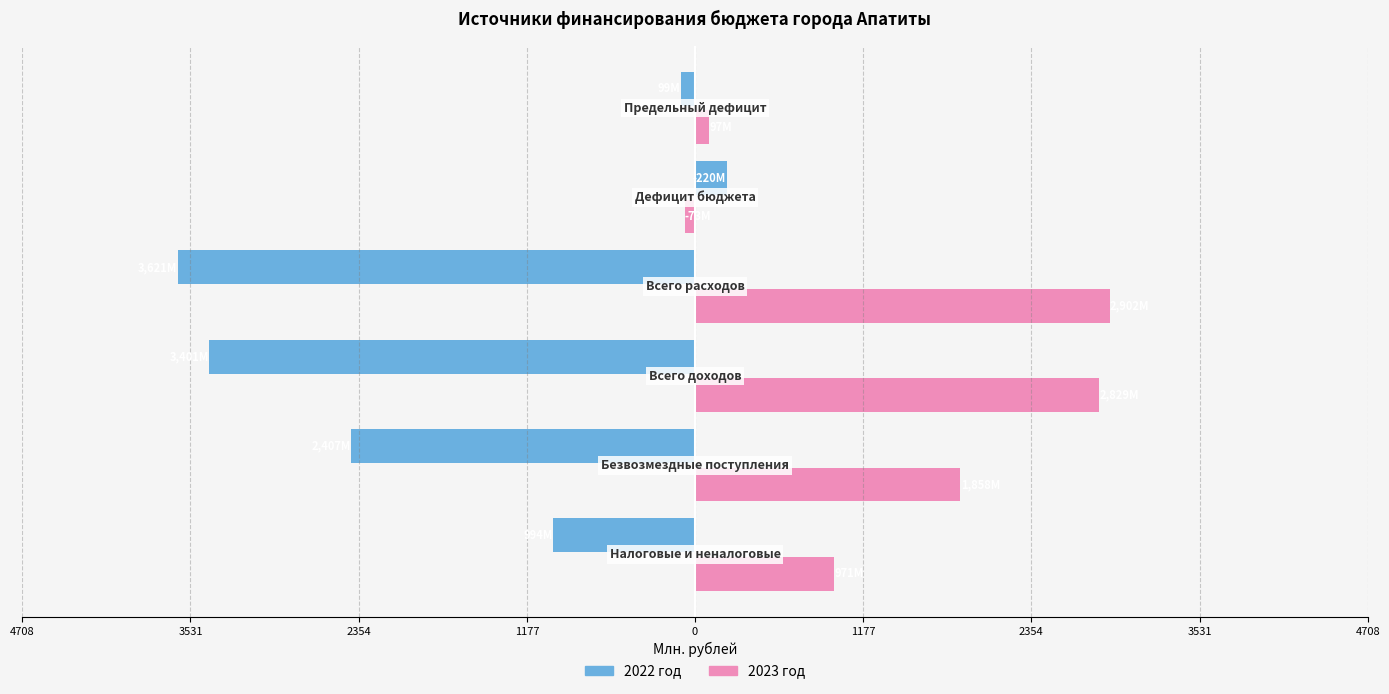

What are all the series names shown in the legend?

2022 год, 2023 год